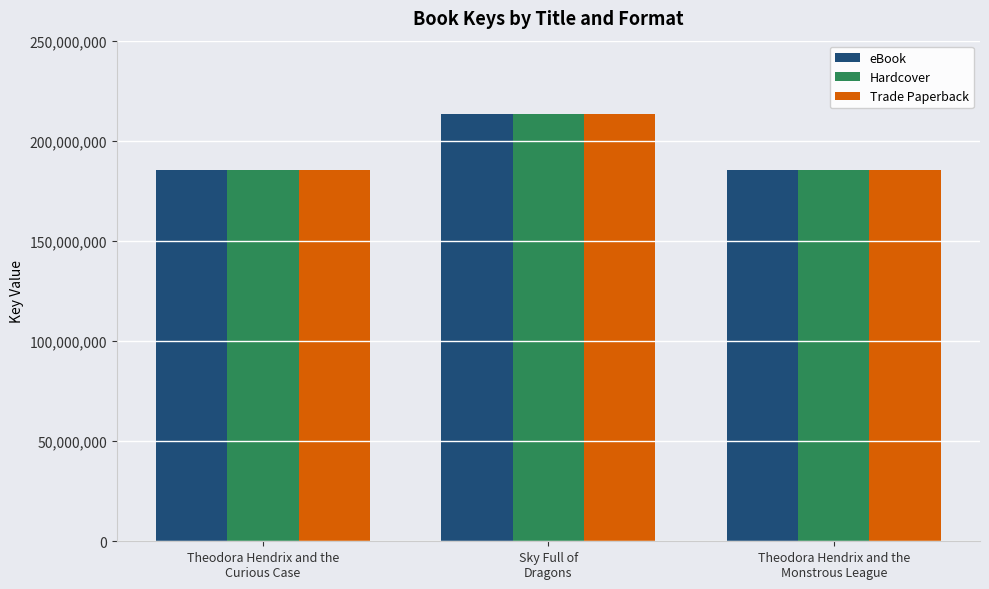

The eBook series shows 381028981 at Sky Full of
Dragons. True or false?

False